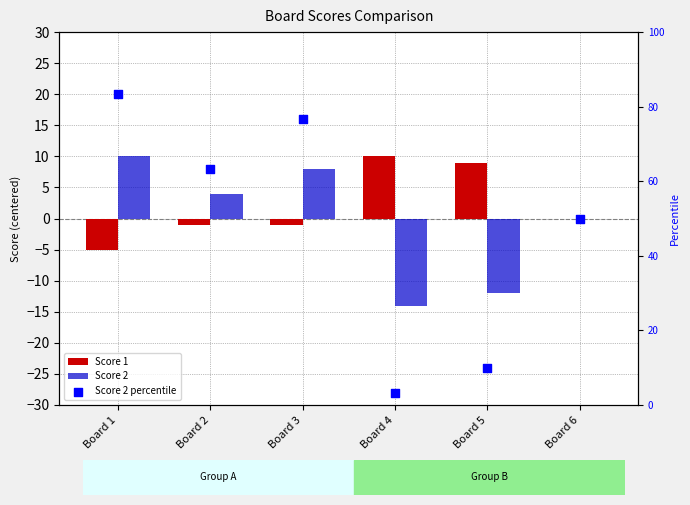

Which series has the widest spread of Y values?

Score 2 percentile